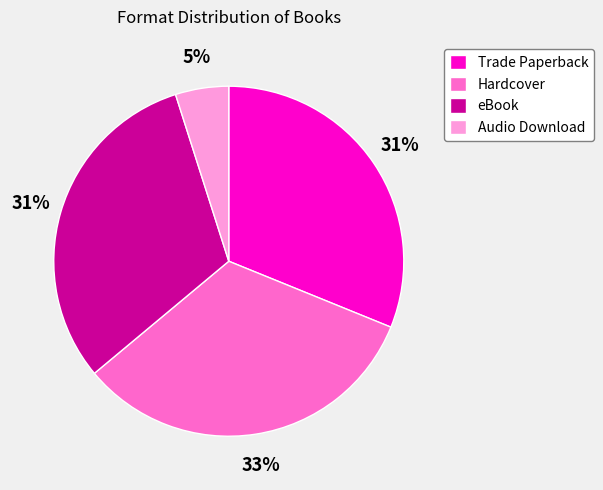

Is it true that eBook is 31% of the pie?

True